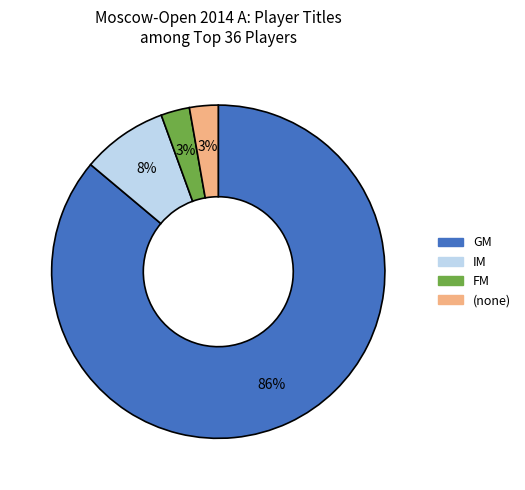

Is there a majority slice in this chart?

Yes